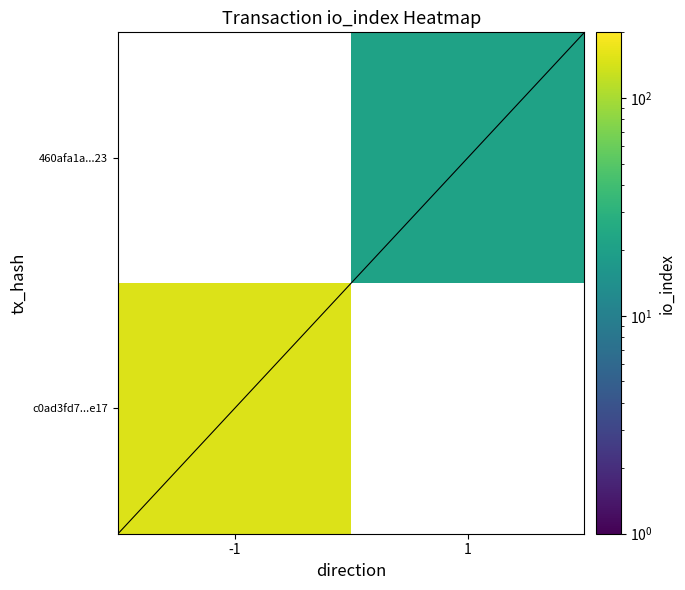

Is it true that c0ad3fd7...e17 equals 246.4 at -1?

False